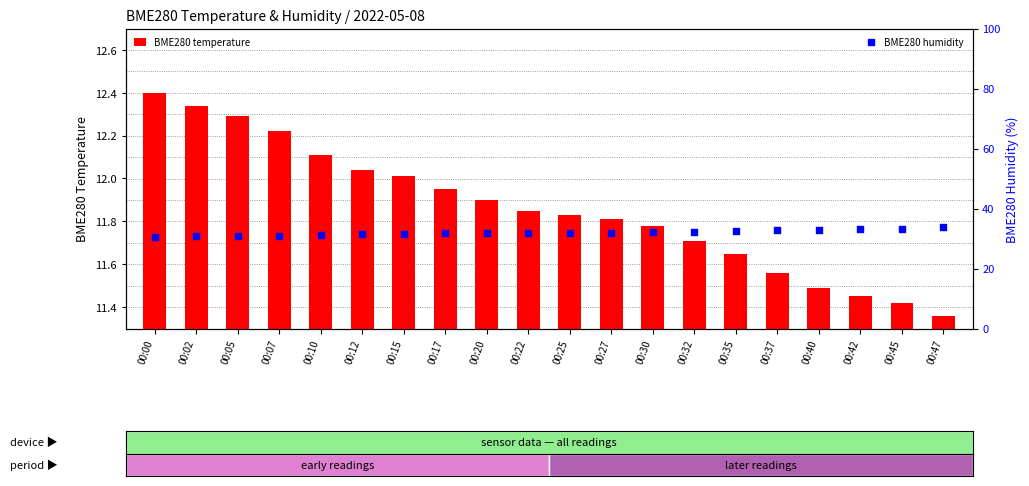

Which series contains the lowest Y value?

BME280 temperature